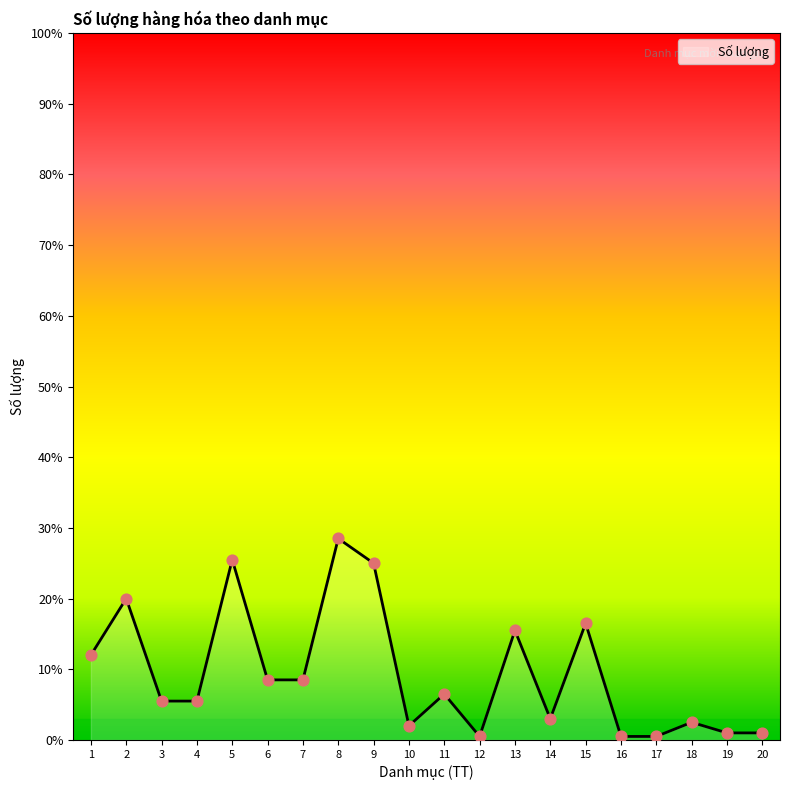

What is the change in value from 14 to 20?

-2.0